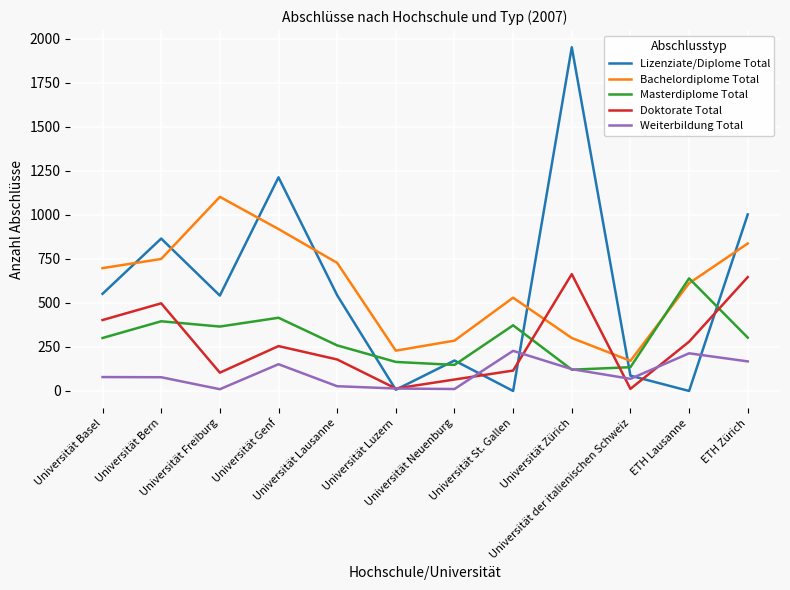

What are all the series names shown in the legend?

Lizenziate/Diplome Total, Bachelordiplome Total, Masterdiplome Total, Doktorate Total, Weiterbildung Total